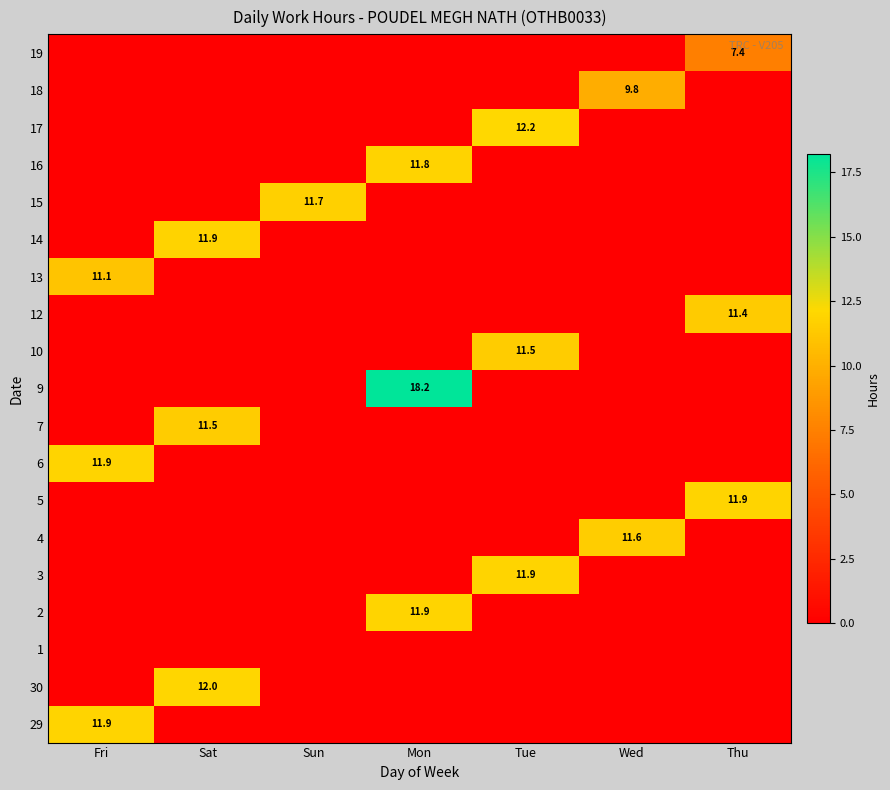

Is it true that 5 equals 11.9 at Thu?

True